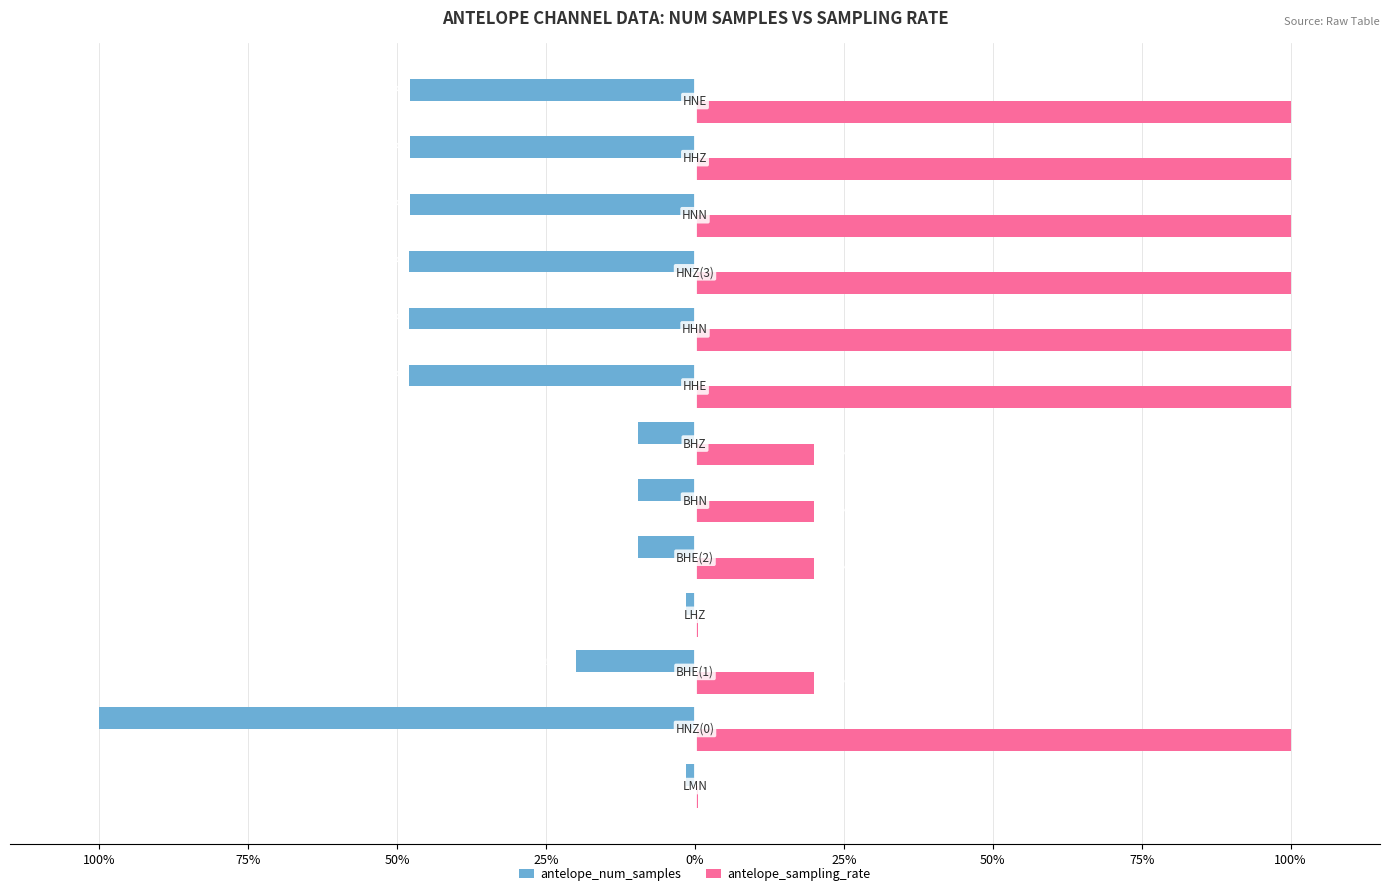

What are all the series names shown in the legend?

antelope_num_samples, antelope_sampling_rate